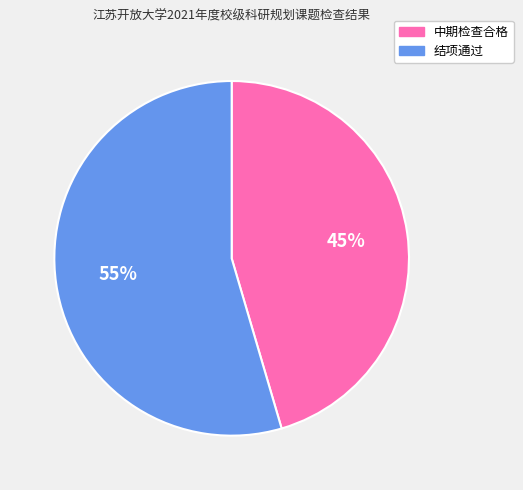

Does any single category account for the majority?

Yes